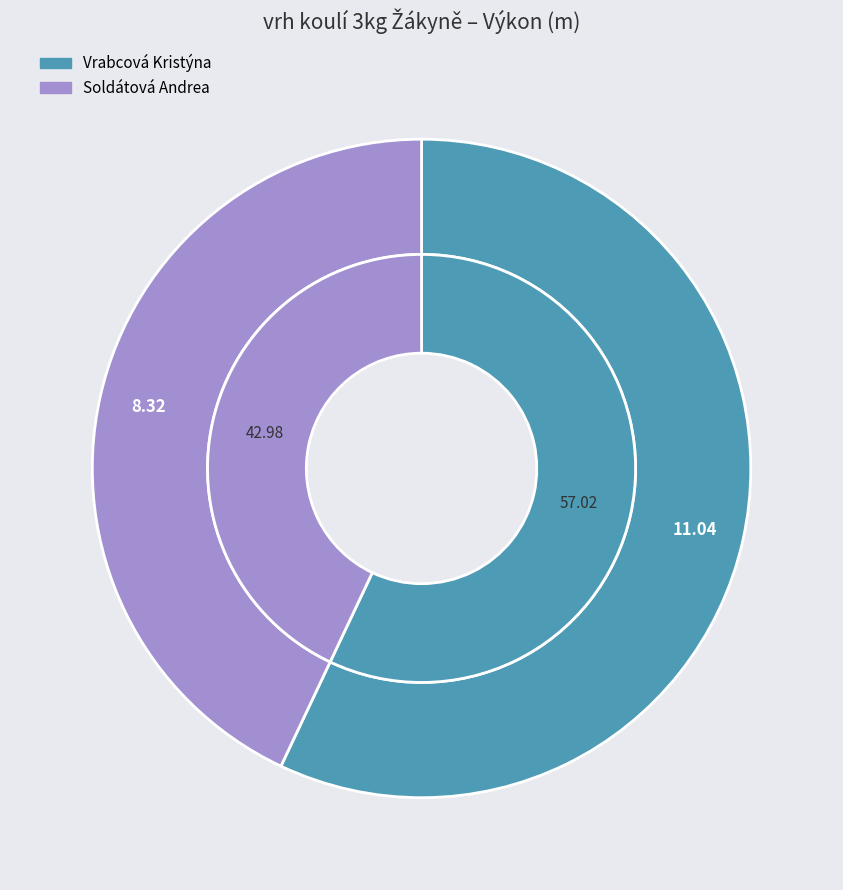

Which slice is the largest?

Vrabcová Kristýna